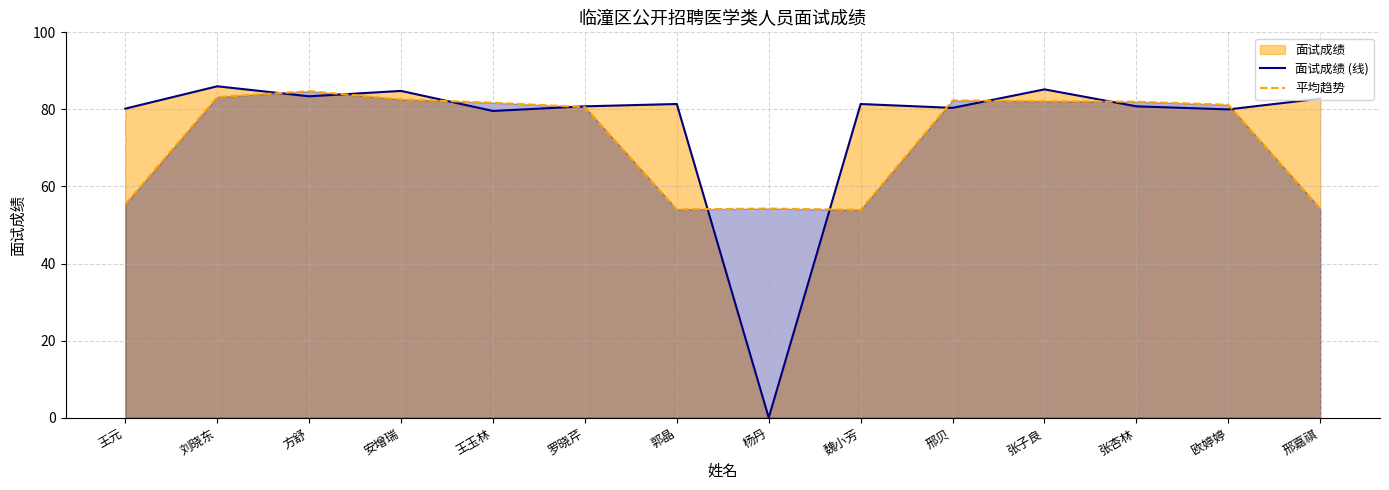

What is the difference between the maximum and minimum values in the 平均趋势 series?

30.8